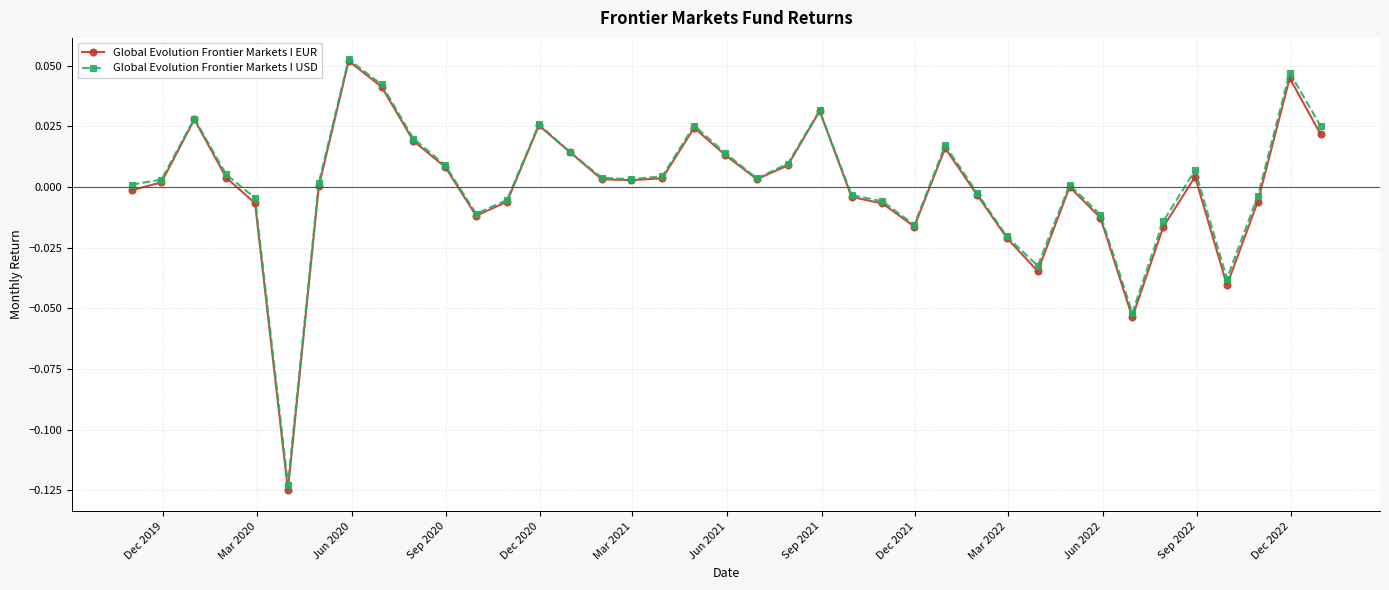

Does the chart display data point markers on the line(s)?

Yes